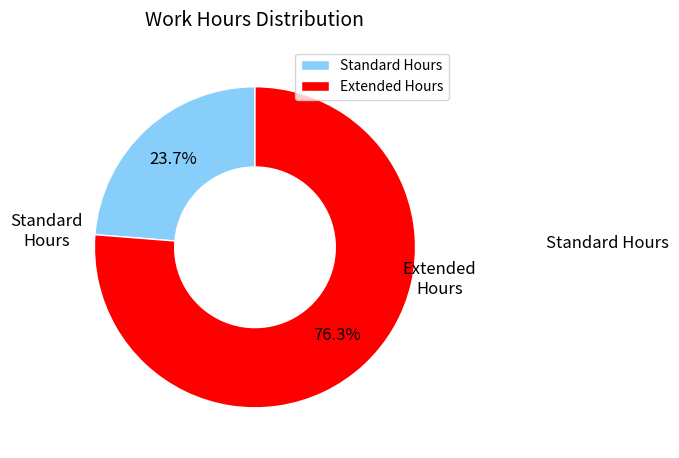

Rank the categories by value from lowest to highest.

Standard Hours, Extended Hours